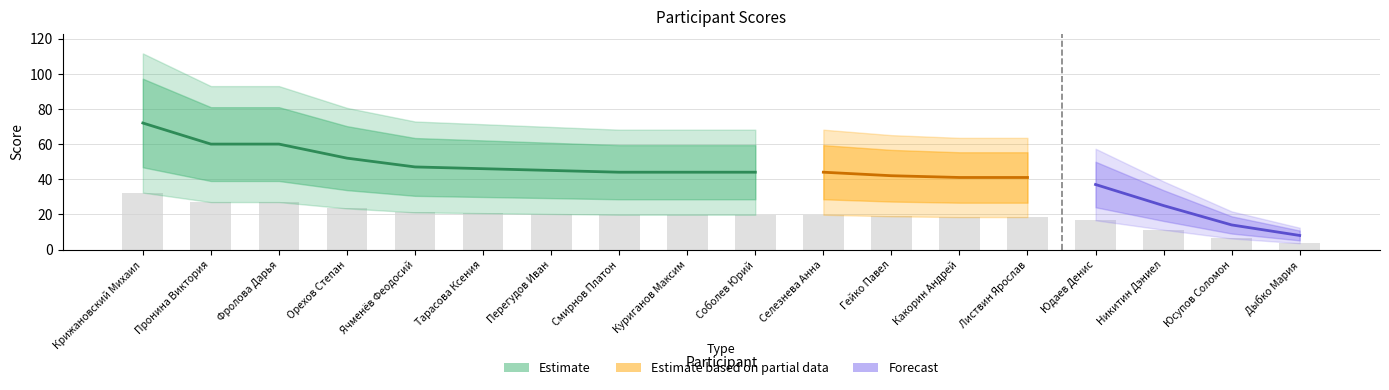

What is the ratio of the value at Соболев Юрий to the value at Пронина Виктория?

0.7